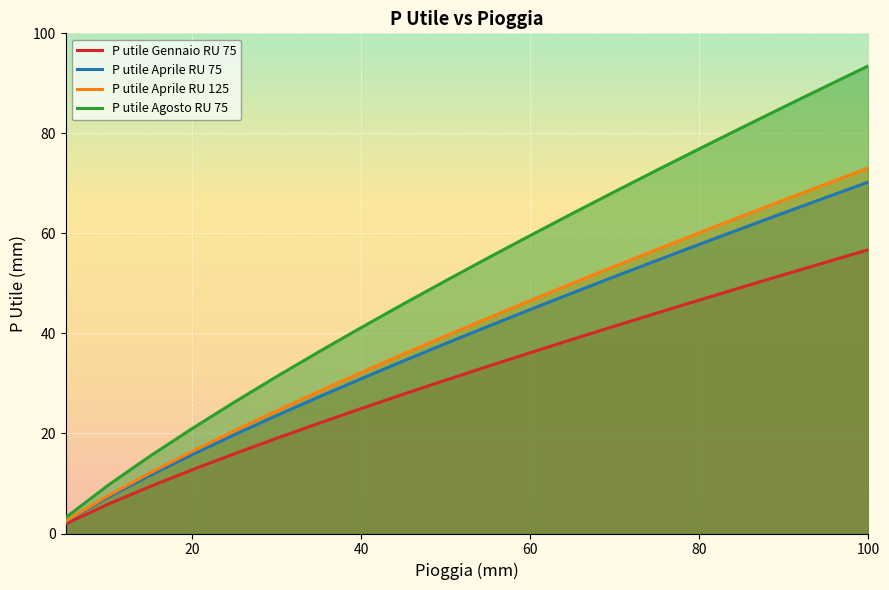

The P utile Agosto RU 75 series shows 59.6 at 60. True or false?

True